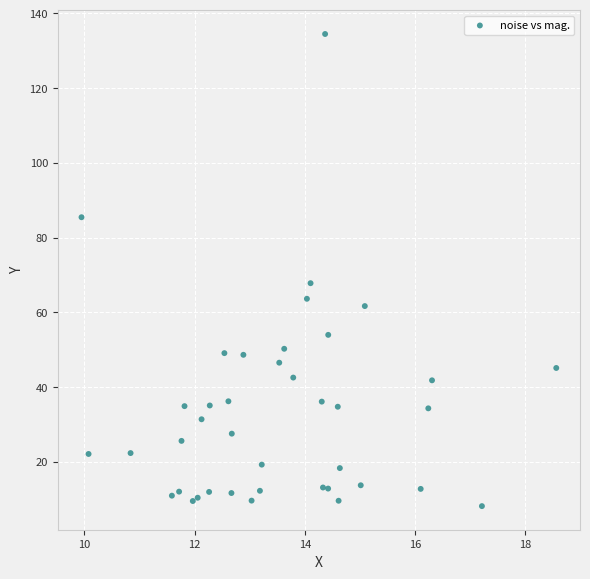

What Y value in the scatter plot is closest to 71?

67.8